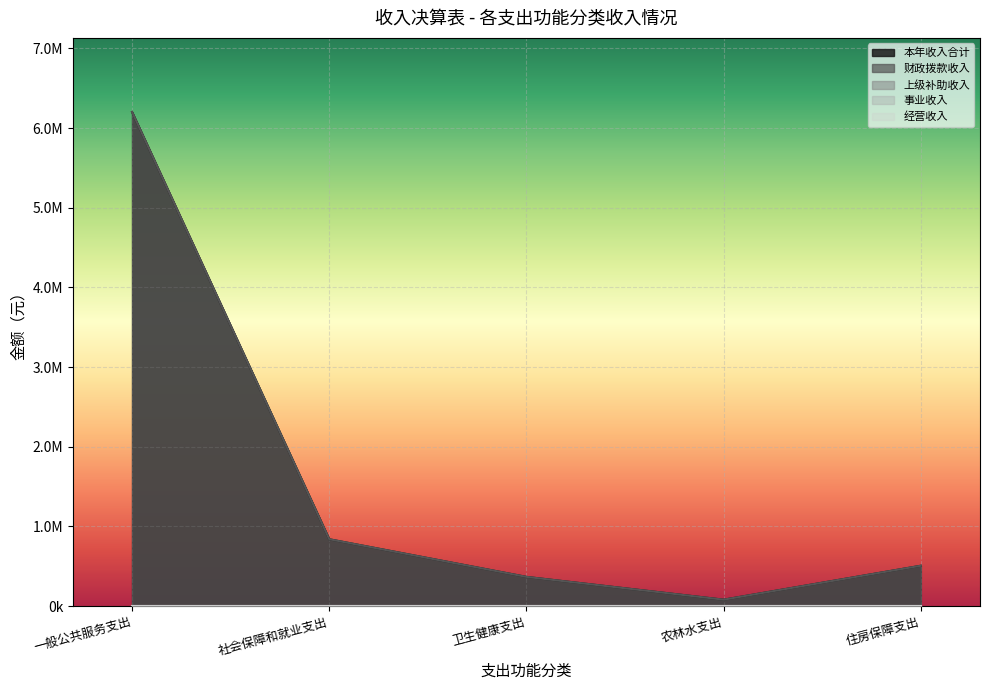

What is the difference between the maximum and minimum values in the 财政拨款收入 series?

6121830.5